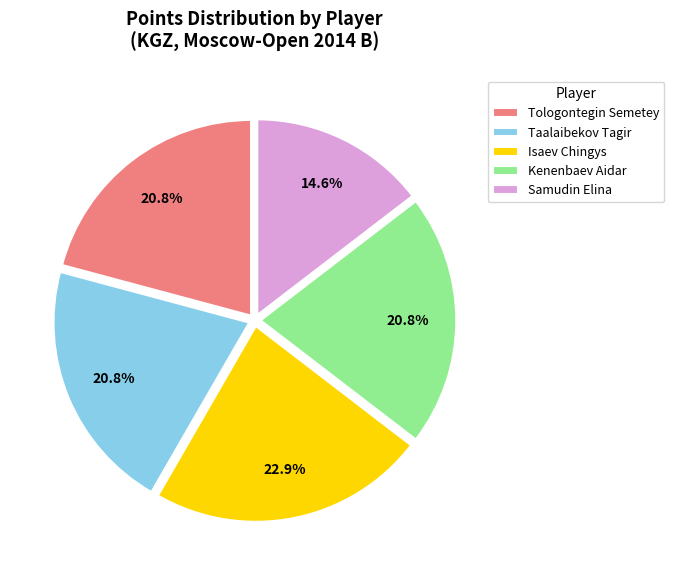

Is the sum of Tologontegin Semetey and Taalaibekov Tagir greater than half?

No